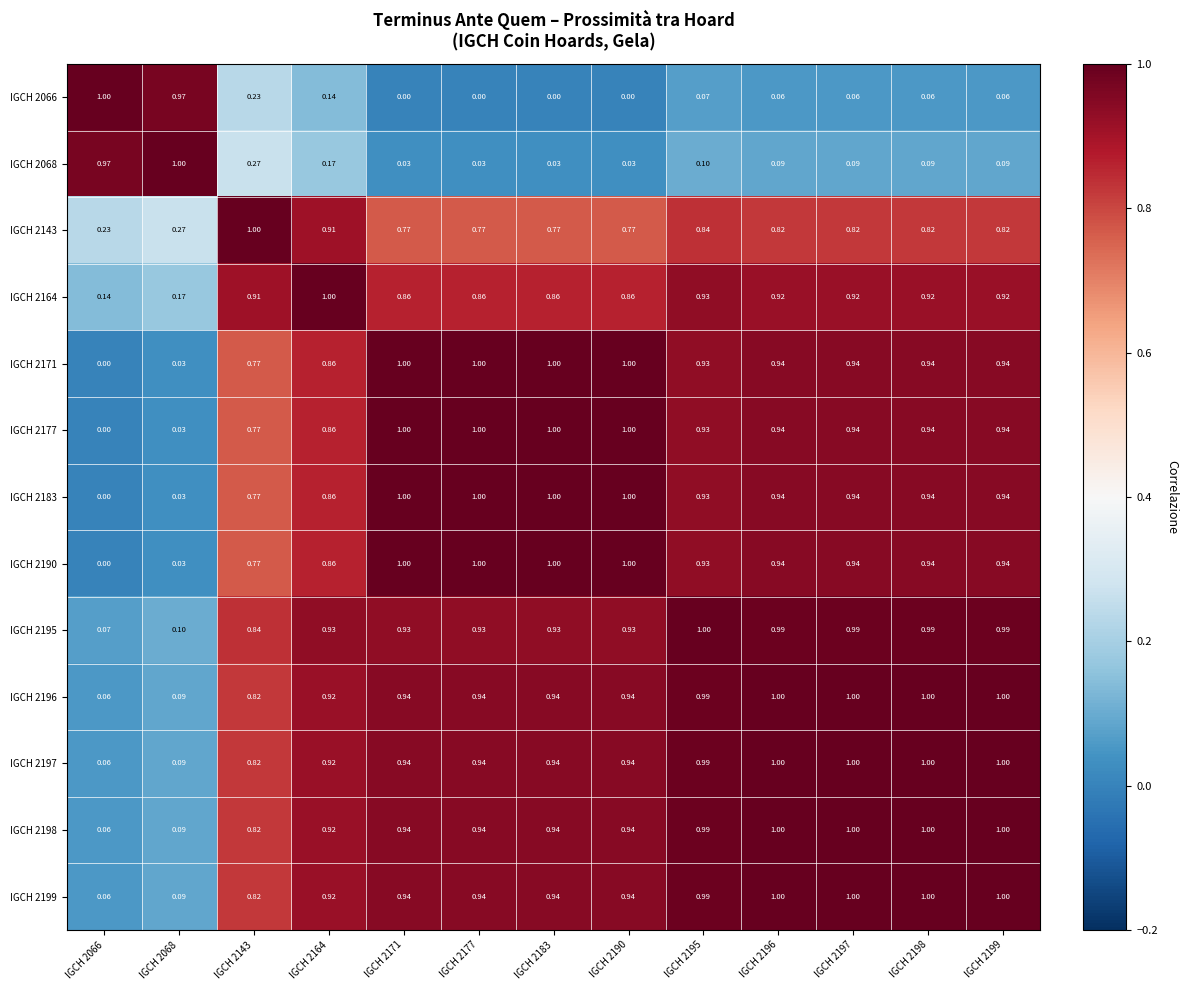

Is the value of IGCH 2066 at IGCH 2195 greater than the value of IGCH 2143 at IGCH 2171?

No